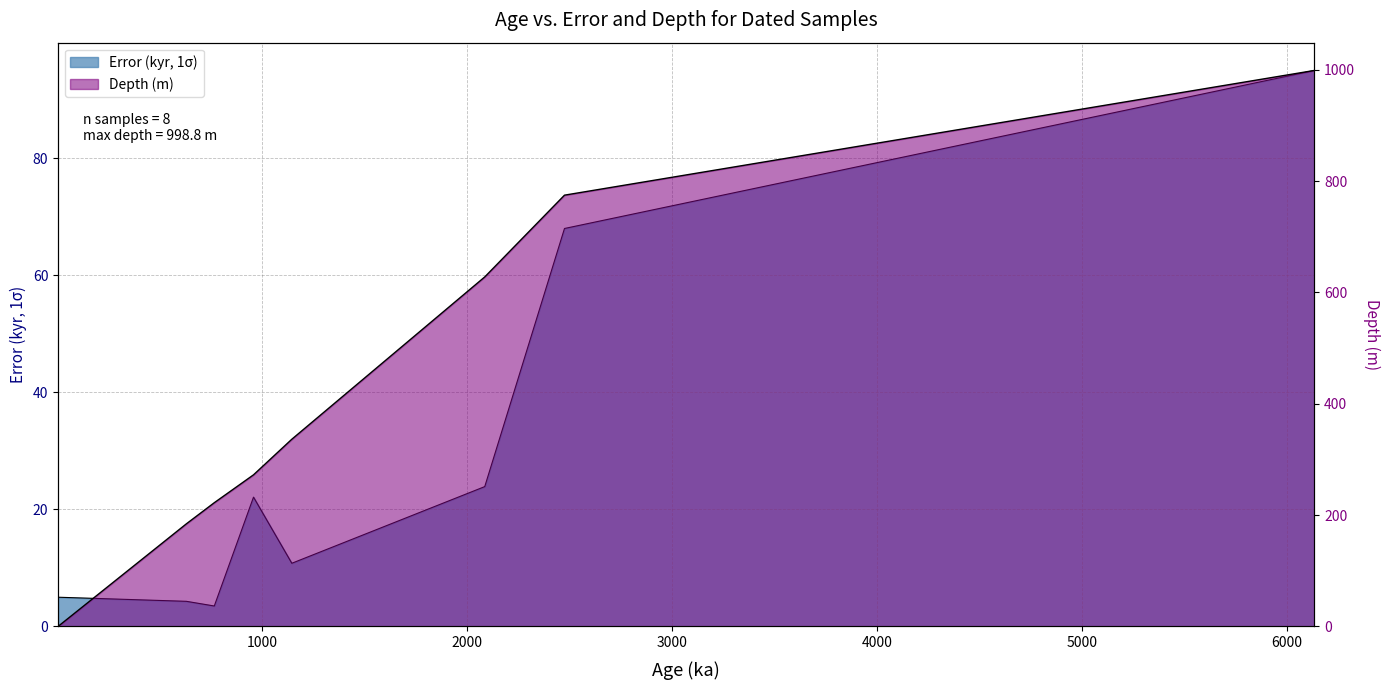

What is the value of the Error (kyr, 1σ) point at the 1st from the left?

5.0